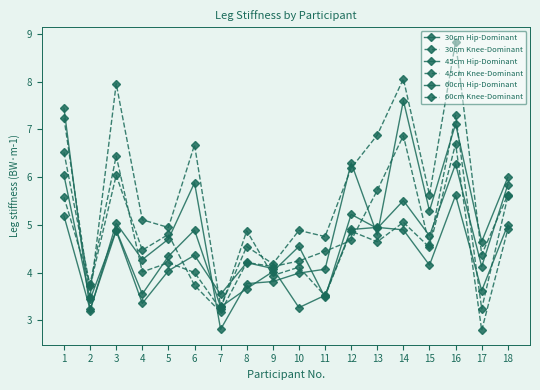

How many lines are shown in the chart?

6